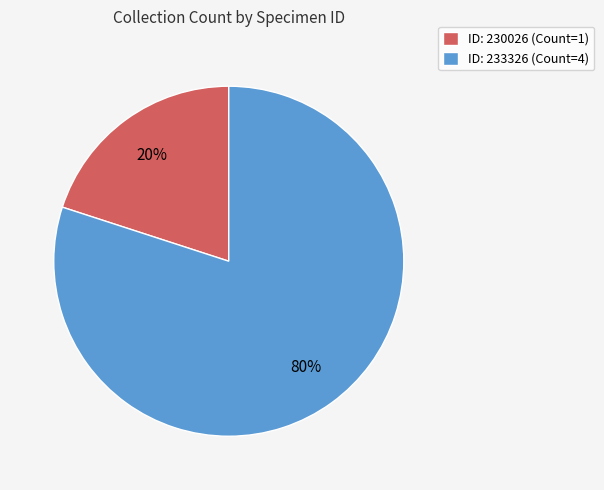

What percentage is the ID: 233326 (Count=4) slice, to the nearest percent?

80%